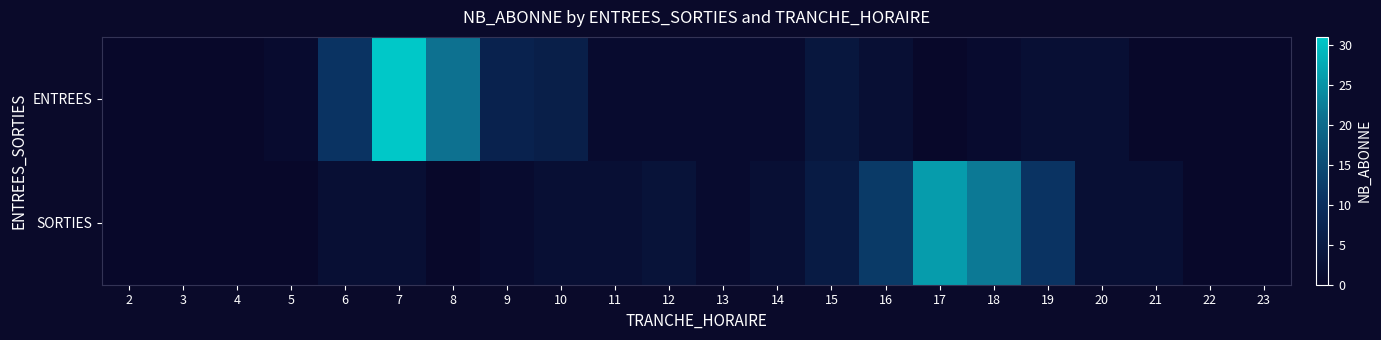

Reading left to right, transcribe all the data shown in this chart.

ENTREES: 2=0	3=0	4=0	5=1	6=11	7=31	8=21	9=7	10=6	11=1	12=1	13=1	14=1	15=4	16=2	17=0	18=1	19=2	20=2	21=0	22=0	23=0
SORTIES: 2=0	3=0	4=0	5=0	6=2	7=2	8=0	9=1	10=2	11=2	12=3	13=1	14=2	15=5	16=12	17=26	18=22	19=11	20=2	21=2	22=0	23=0